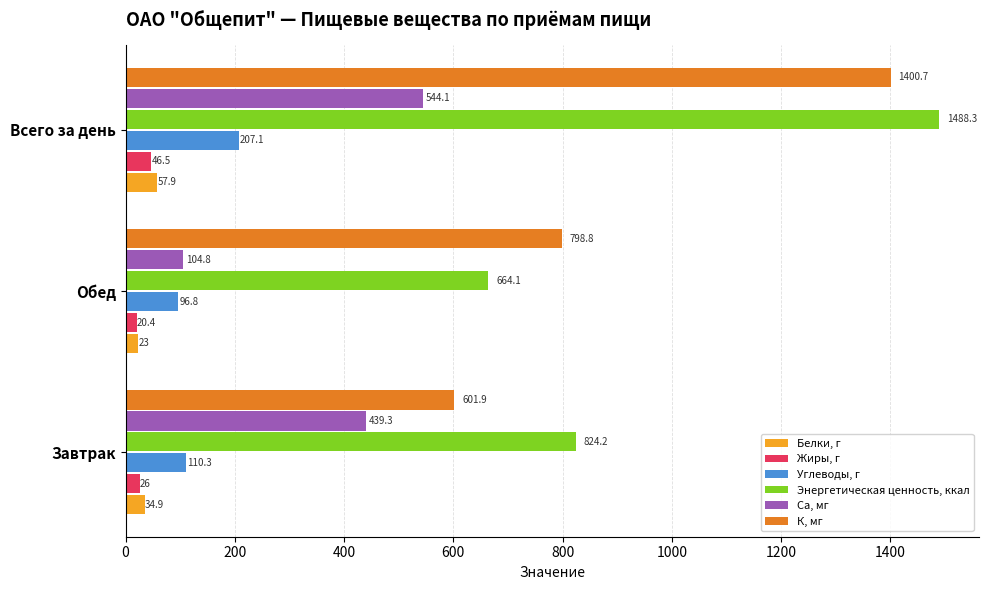

How many data points in Белки, г are above 34?

2